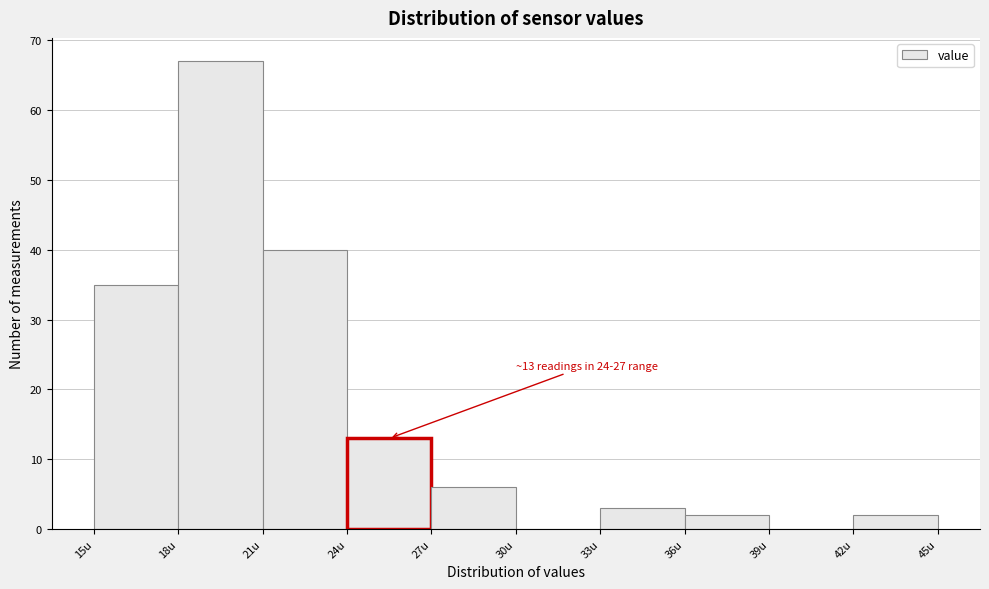

Over which range of the x-axis is the bar tallest?

18 to 21